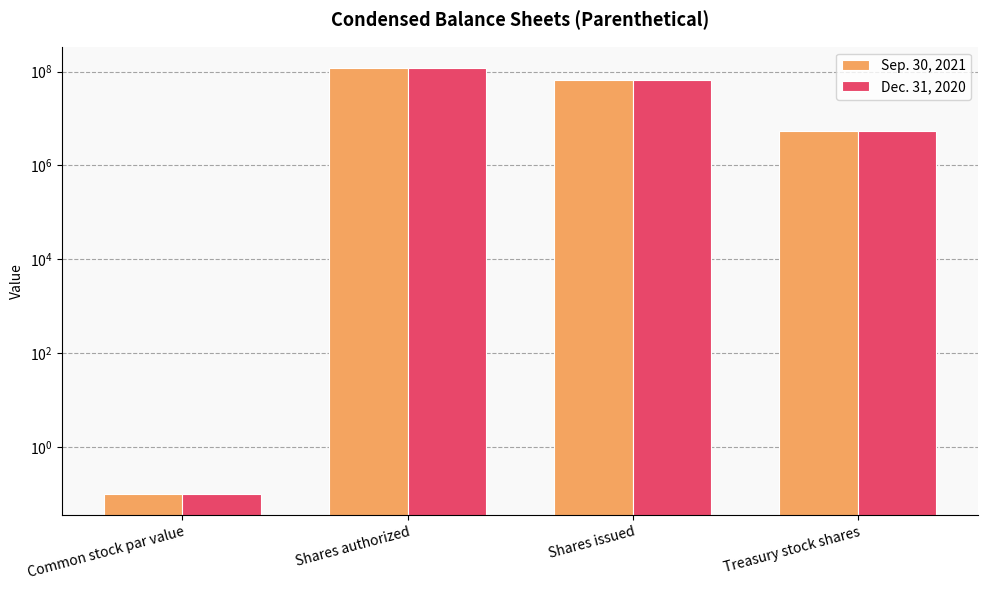

Reading right to left, list all the values displayed in this chart.

Sep. 30, 2021: 5361000.0	65472000.0	120000000.0	0.1
Dec. 31, 2020: 5434000.0	65472000.0	120000000.0	0.1